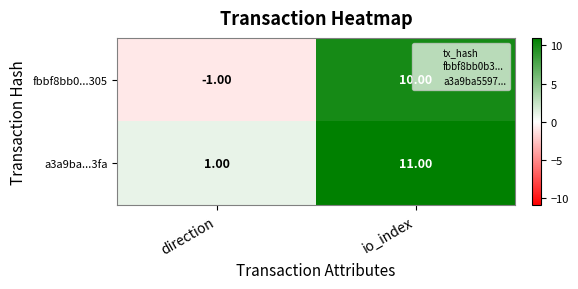

How many series are shown in this chart?

2